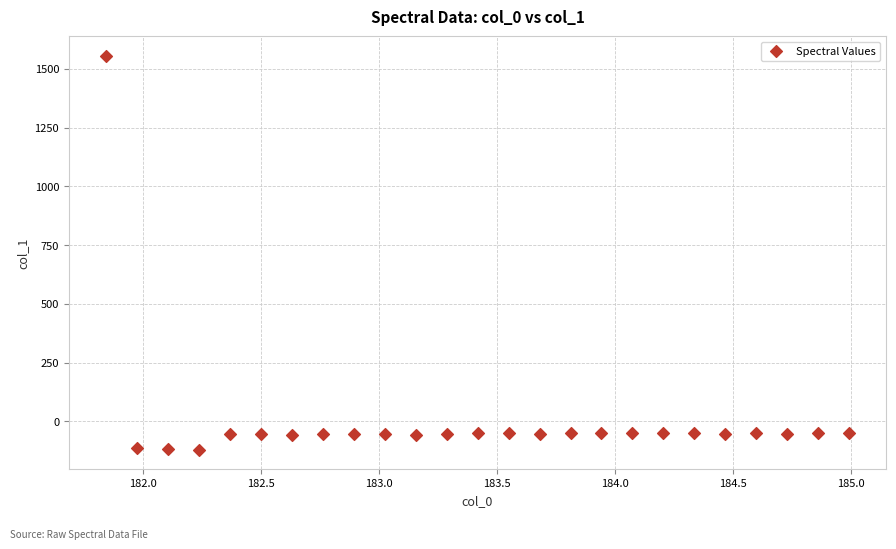

What is the range of Y values (max minus min)?

1674.4